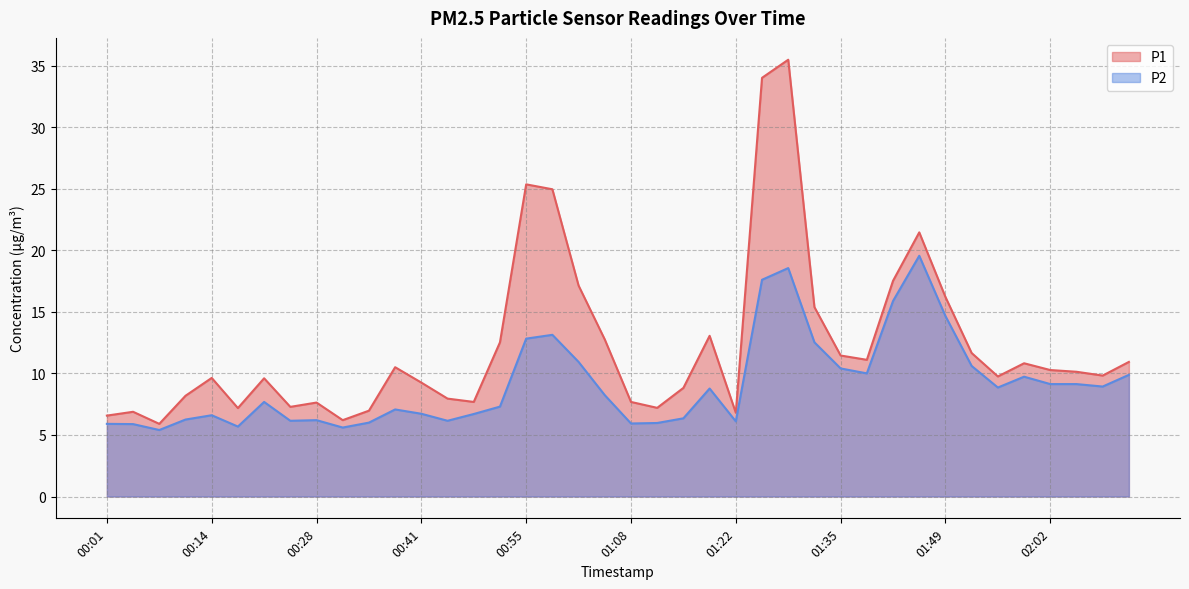

Where is the first local minimum for P1?

00:08